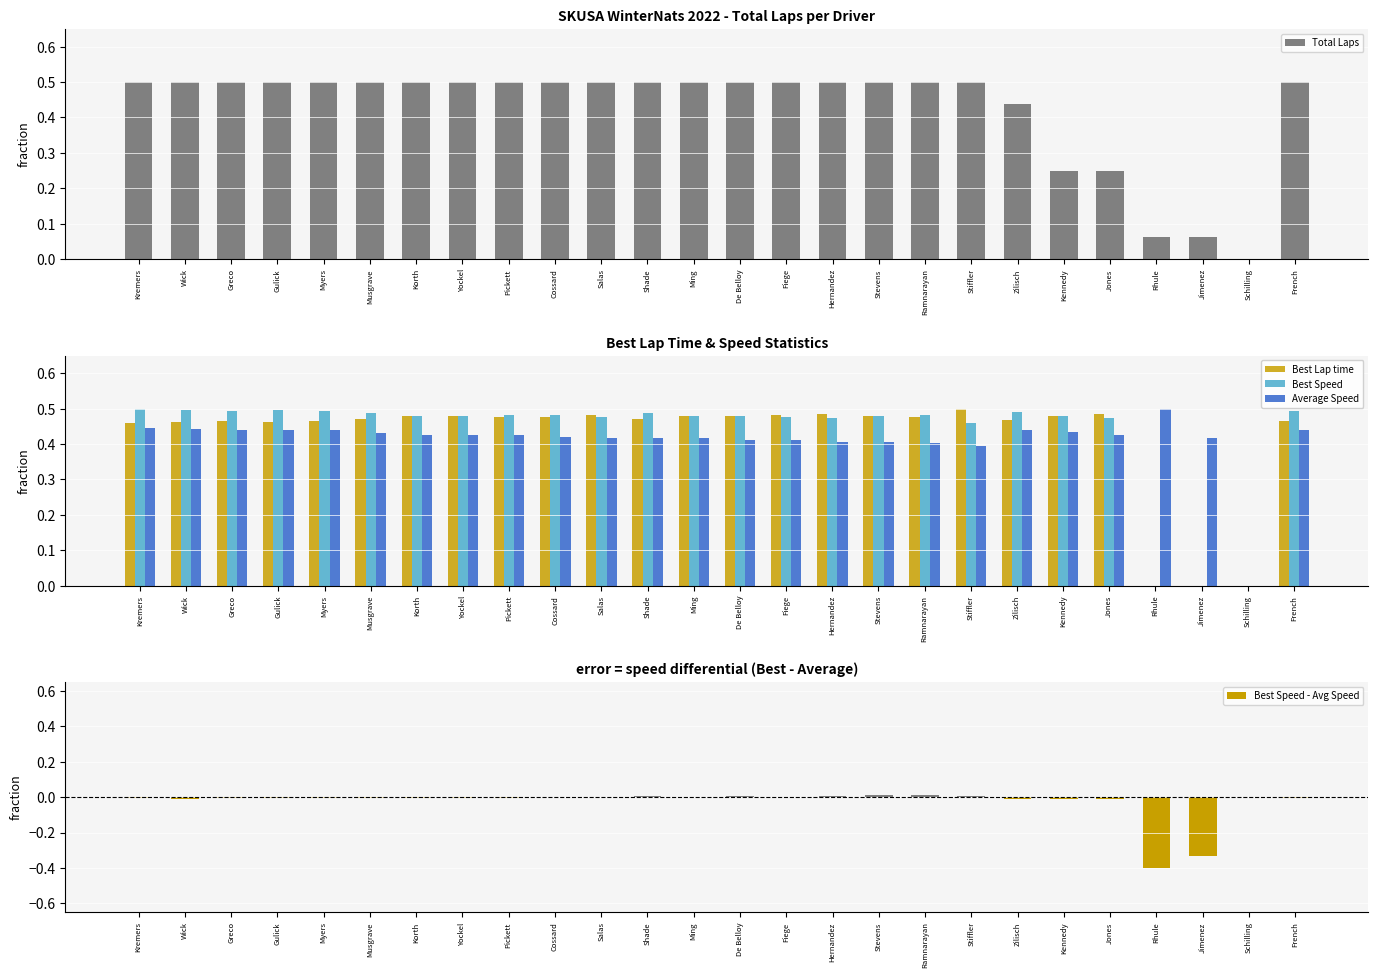

What is the spread (max minus min) of values at Greco?

0.5